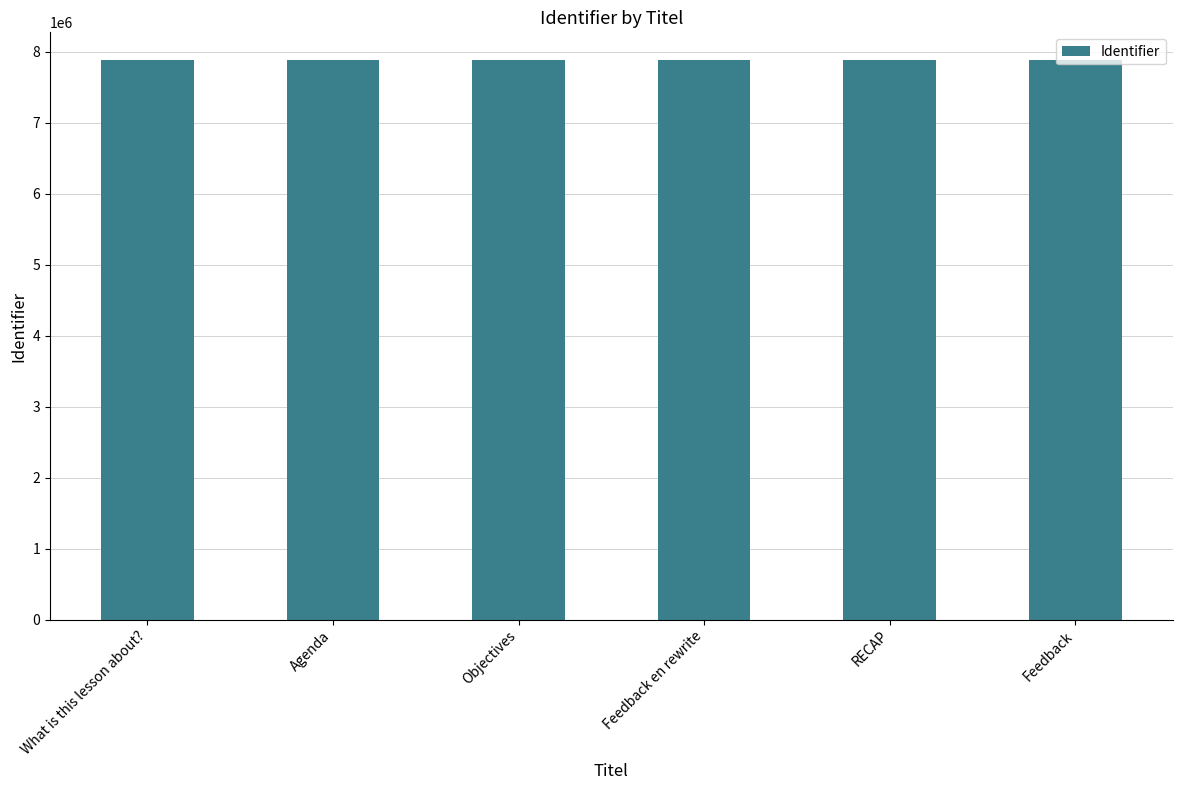

What is the maximum value shown in the chart?

7877853